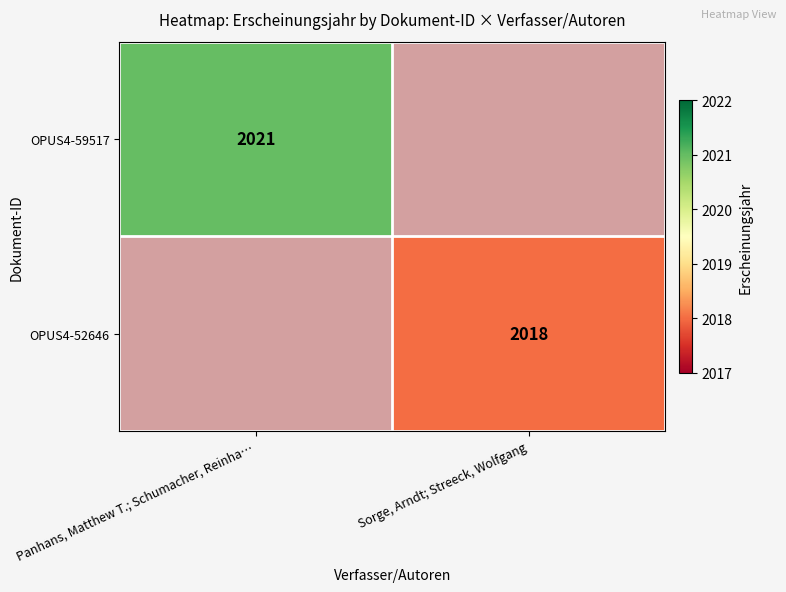

Which has a higher value, Panhans, Matthew T.; Schumacher, Reinha… or Sorge, Arndt; Streeck, Wolfgang?

Sorge, Arndt; Streeck, Wolfgang